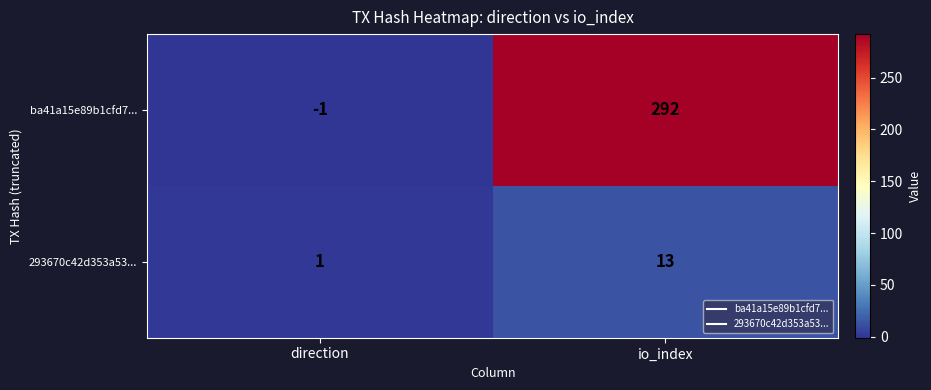

Is the value of ba41a15e89b1cfd7... at io_index greater than the value of 293670c42d353a53... at io_index?

Yes